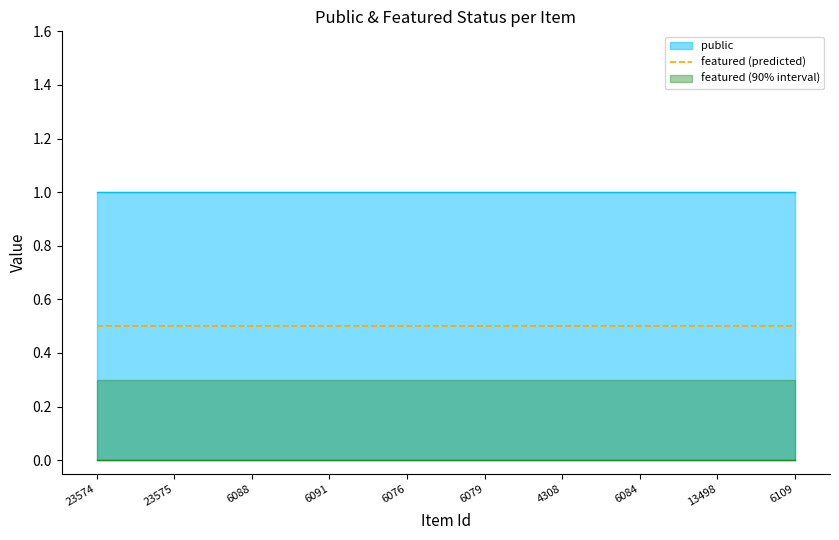

At 23574, list the series in order from largest to smallest.

public, featured